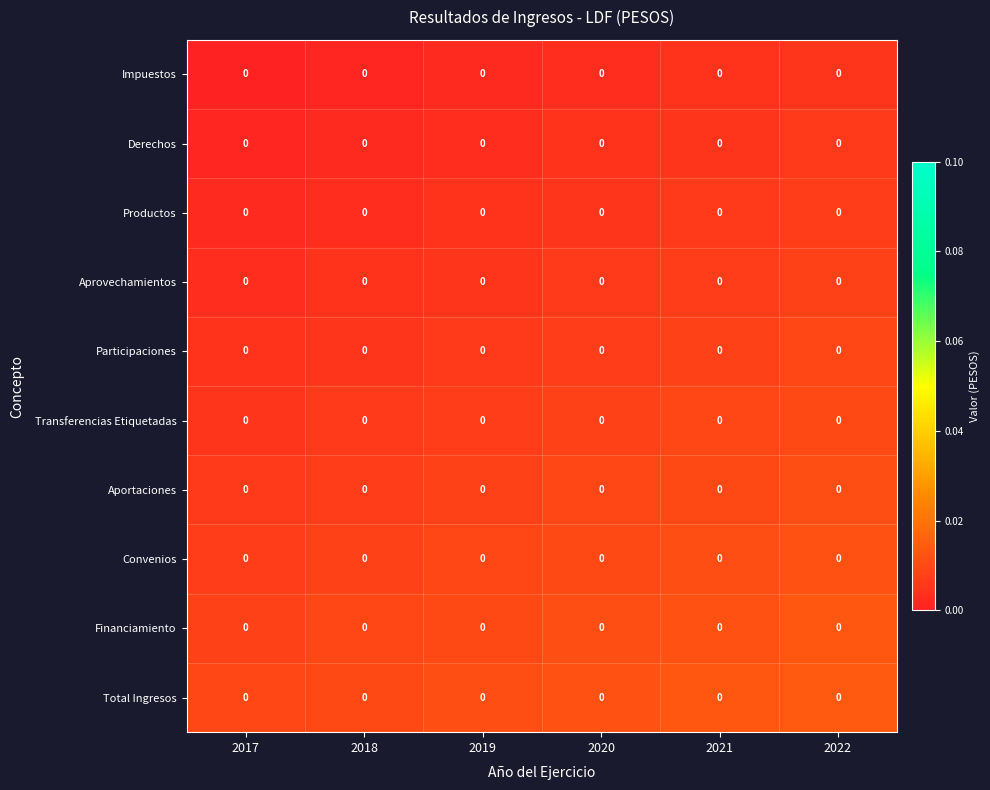

Rank the series by their maximum value, from lowest to highest.

Impuestos, Derechos, Productos, Aprovechamientos, Participaciones, Transferencias Etiquetadas, Aportaciones, Convenios, Financiamiento, Total Ingresos